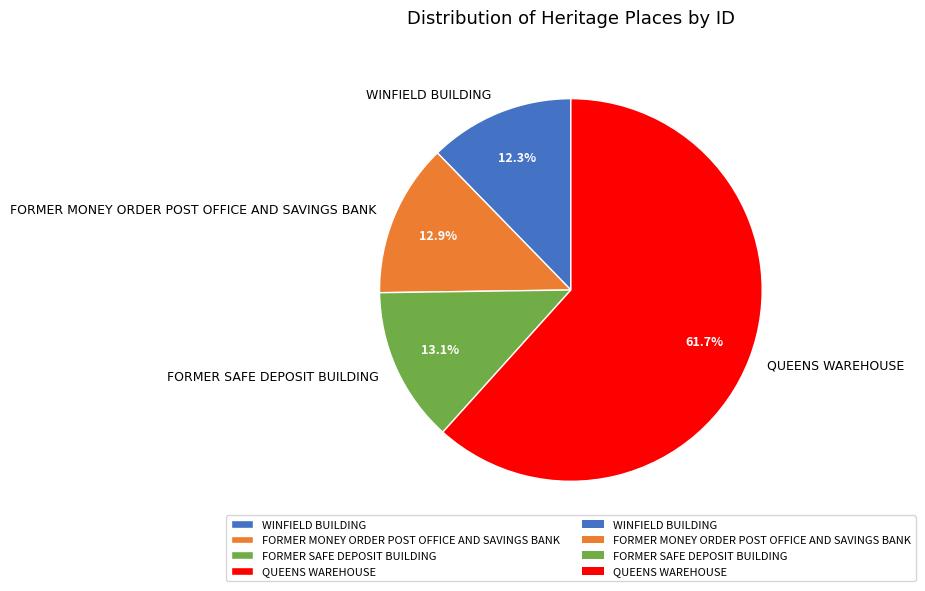

How many slices are in this pie chart?

4